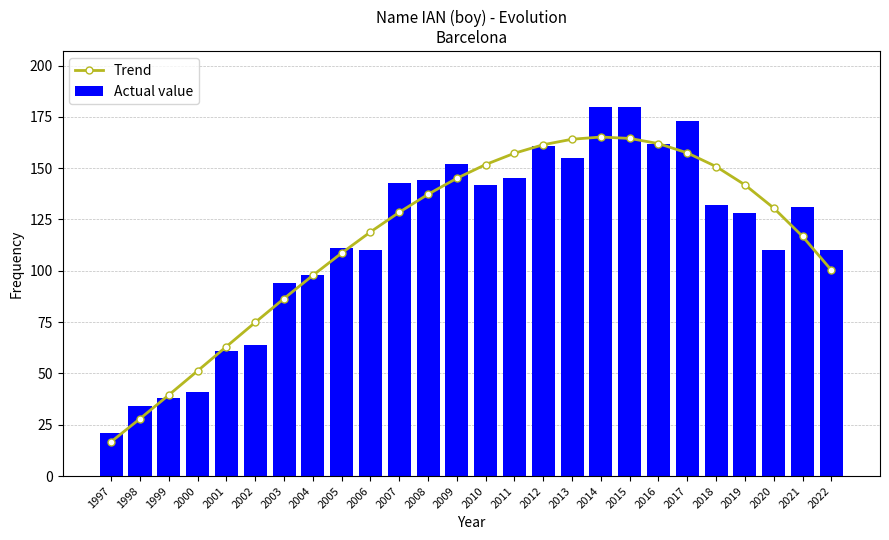

Reading right to left, list all the values displayed in this chart.

Trend: 2022=100.3	2021=116.8	2020=130.6	2019=141.9	2018=150.8	2017=157.4	2016=162.0	2015=164.5	2014=165.2	2013=164.1	2012=161.4	2011=157.3	2010=151.8	2009=145.1	2008=137.3	2007=128.5	2006=118.9	2005=108.6	2004=97.8	2003=86.5	2002=74.9	2001=63.1	2000=51.3	1999=39.5	1998=27.9	1997=16.7
Actual value: 2022=110.0	2021=131.0	2020=110.0	2019=128.0	2018=132.0	2017=173.0	2016=162.0	2015=180.0	2014=180.0	2013=155.0	2012=161.0	2011=145.0	2010=142.0	2009=152.0	2008=144.0	2007=143.0	2006=110.0	2005=111.0	2004=98.0	2003=94.0	2002=64.0	2001=61.0	2000=41.0	1999=38.0	1998=34.0	1997=21.0